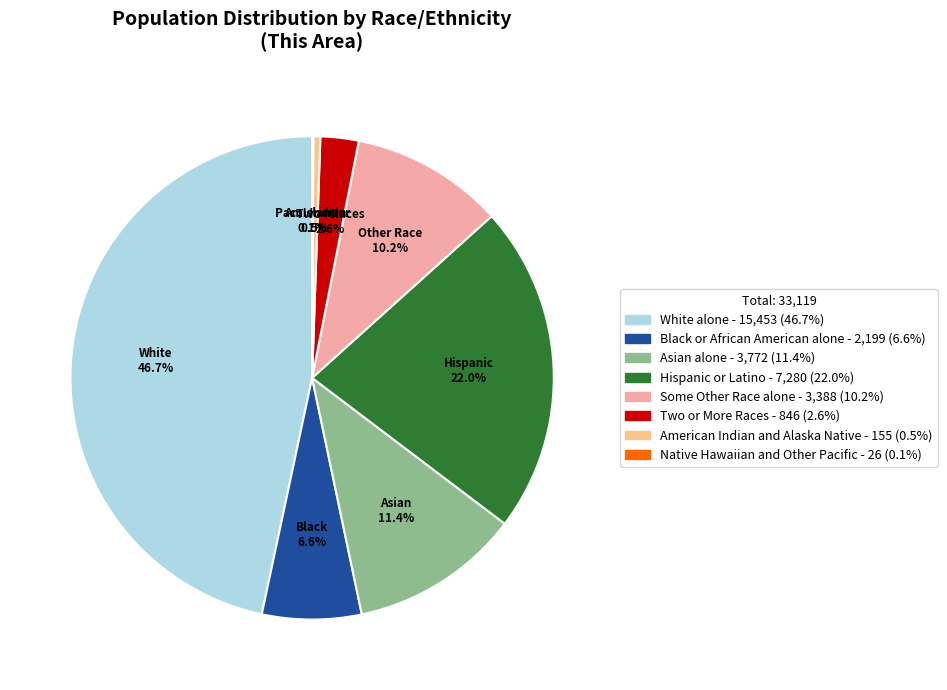

What is the ratio of the value at Black or African American alone to the value at Asian alone?

0.6